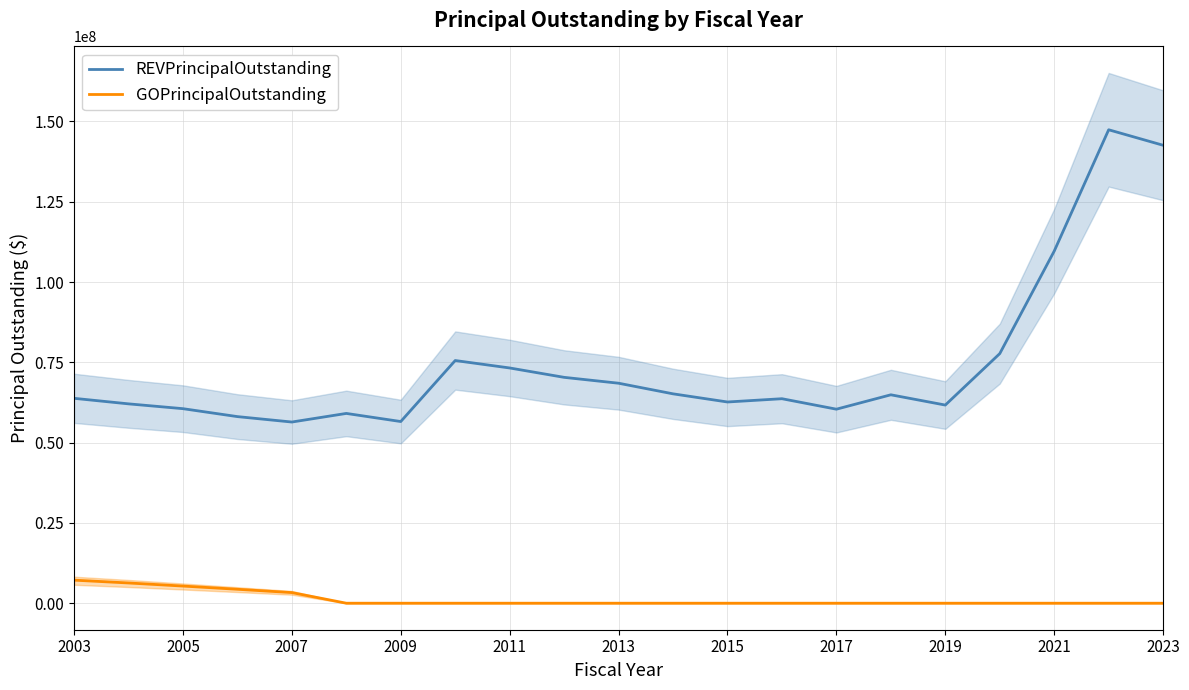

What is the minimum value for REVPrincipalOutstanding?

56415000